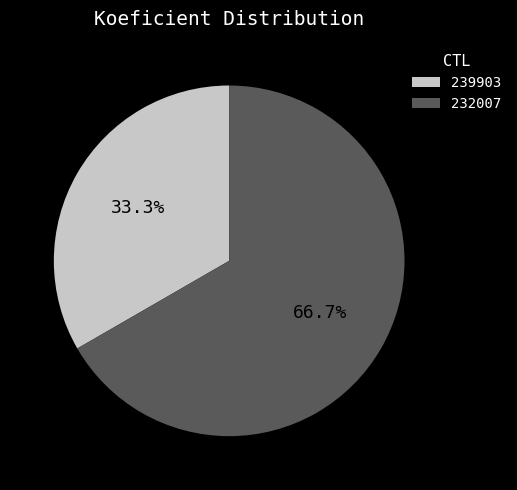

Which category has the smallest portion of the pie?

239903